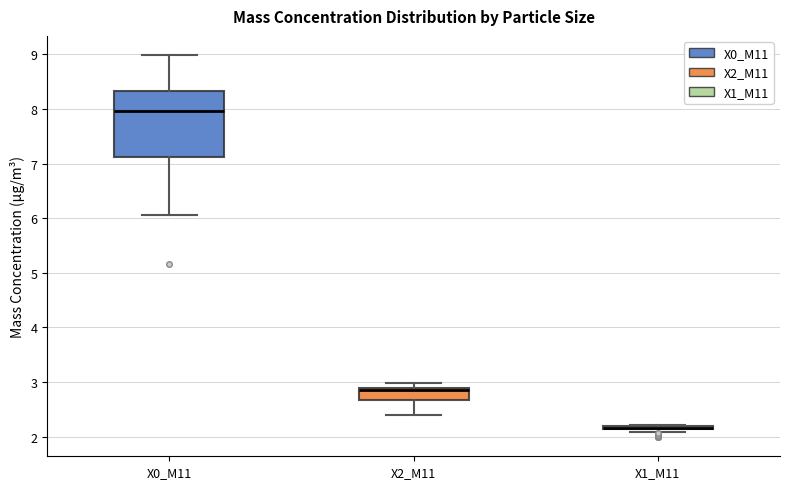

Where is the lower edge of the box for X2_M11 on the y-axis? The values are not printed on the chart, so give them approximately, as read against the axis.

2.7